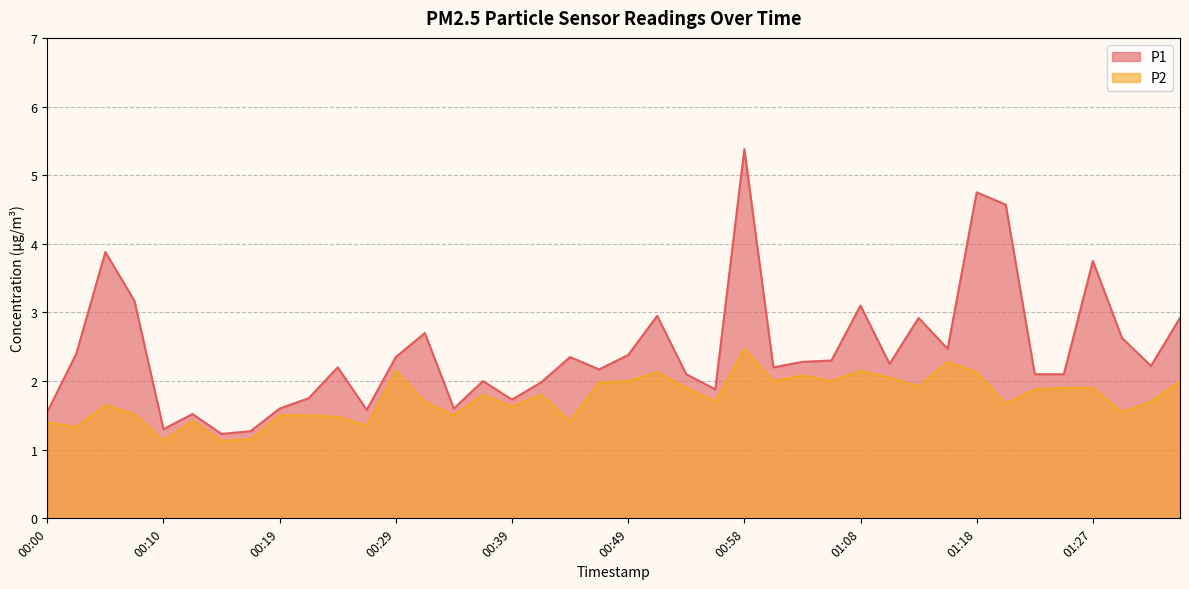

Where is the first local maximum for P1?

00:05